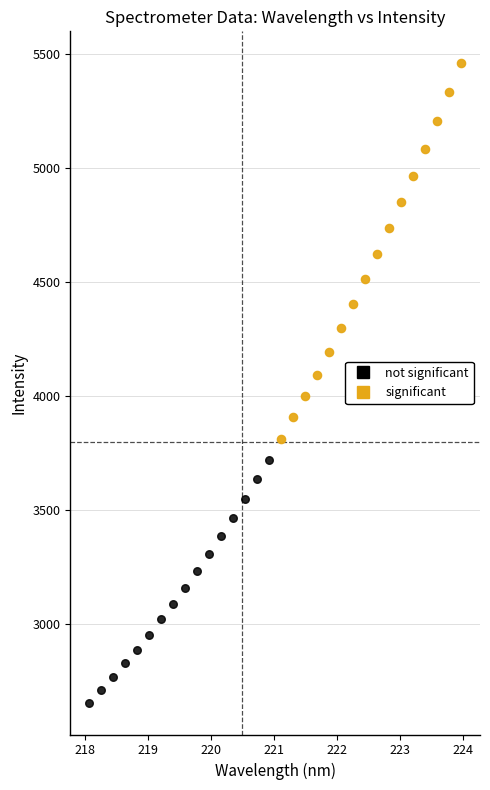

Which series has the widest spread of Y values?

significant